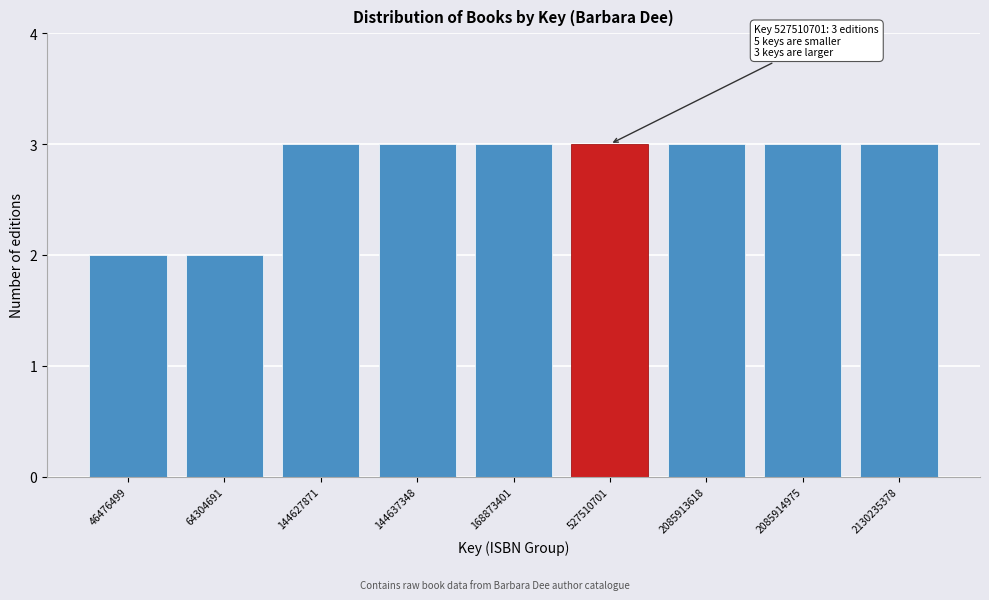

Reading left to right, what are all the values shown in this chart?

2	2	3	3	3	3	3	3	3